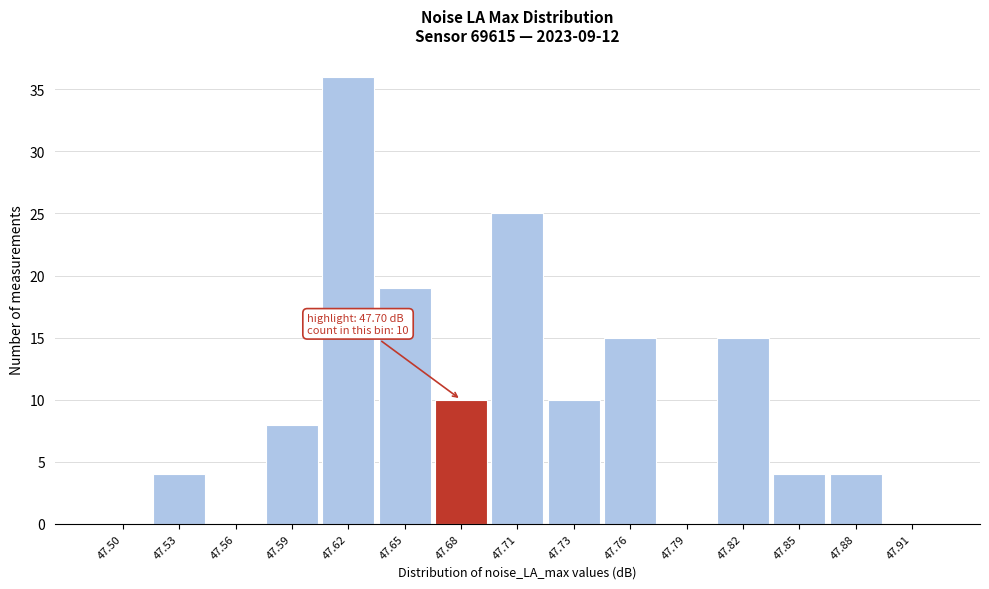

Reading left to right, list all the values displayed in this chart.

47.50=0	47.53=4	47.56=0	47.59=8	47.62=36	47.65=19	47.68=10	47.71=25	47.73=10	47.76=15	47.79=0	47.82=15	47.85=4	47.88=4	47.91=0